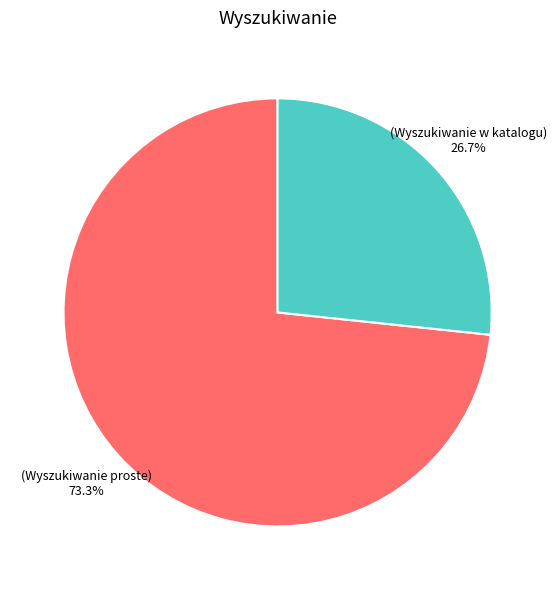

Is there a majority slice in this chart?

Yes